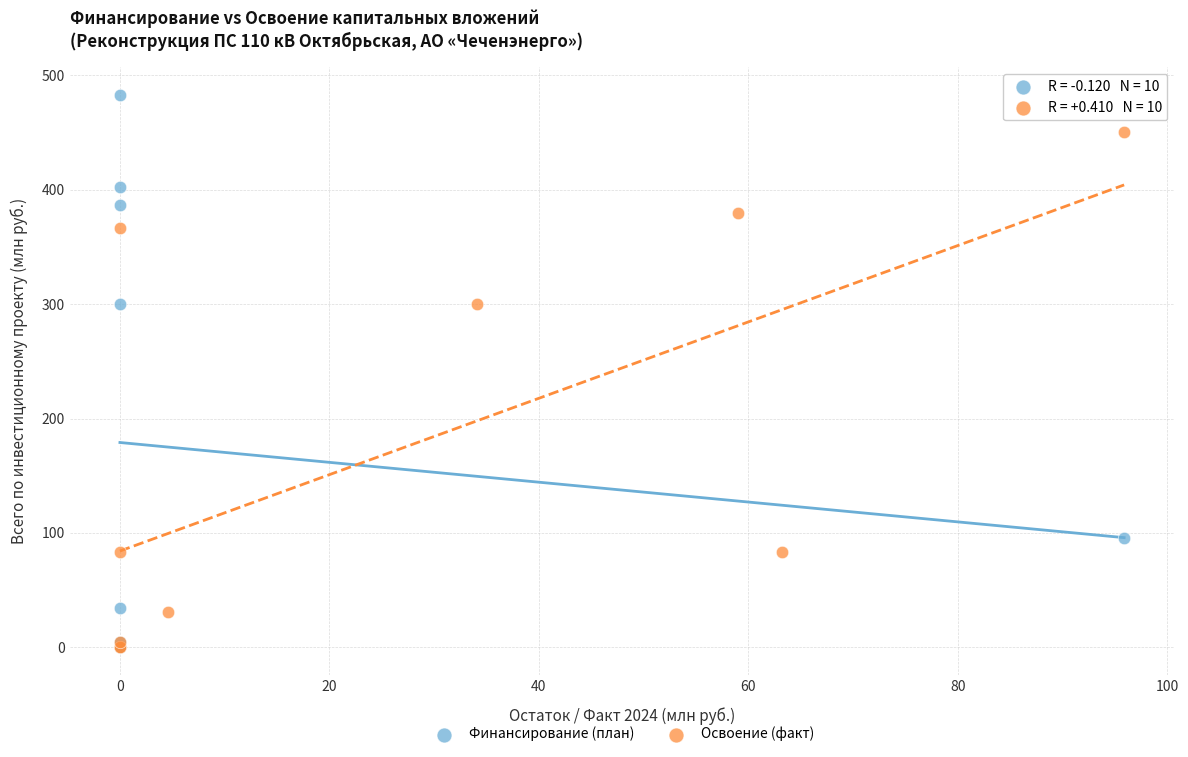

Which series reaches the maximum Y coordinate?

Финансирование (план)